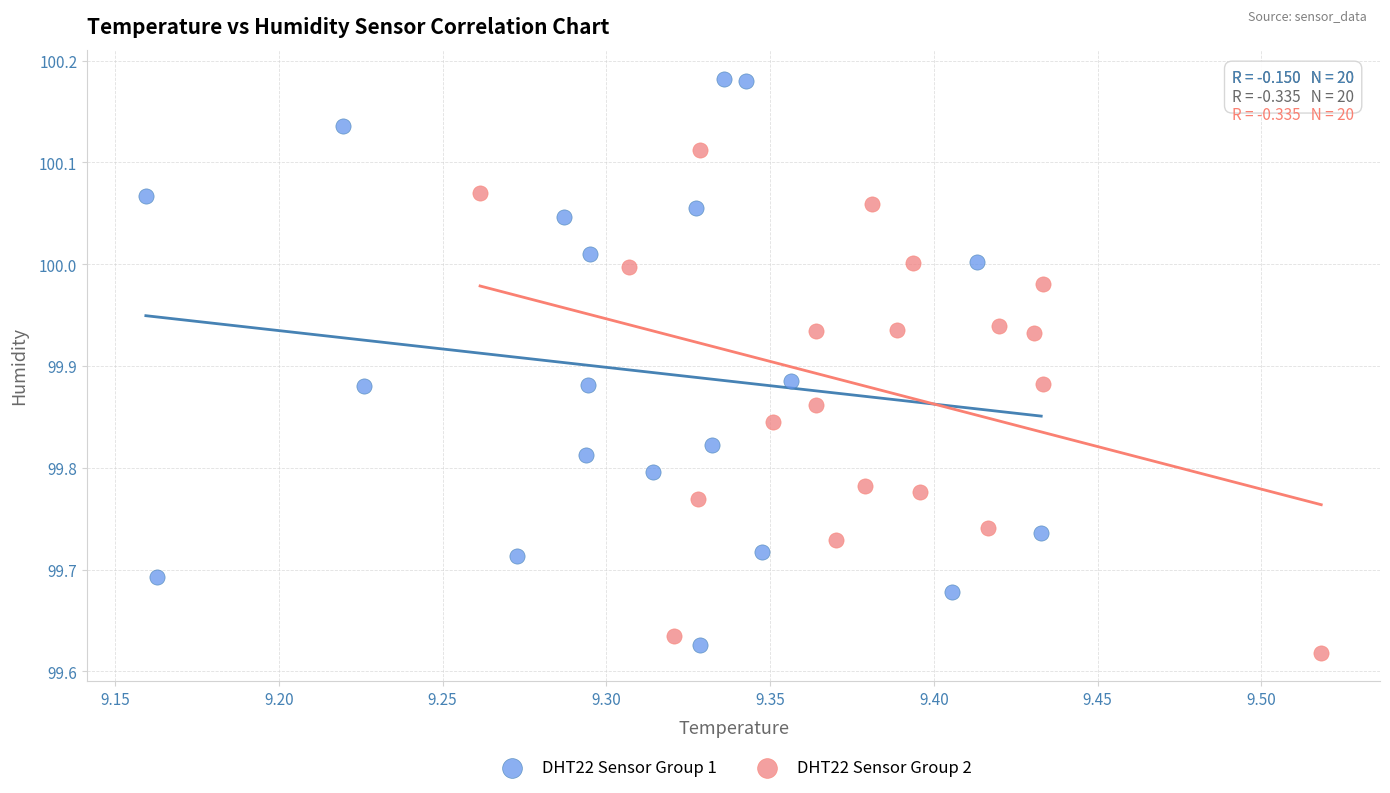

Which series has the largest Y range (max minus min)?

DHT22 Sensor Group 1